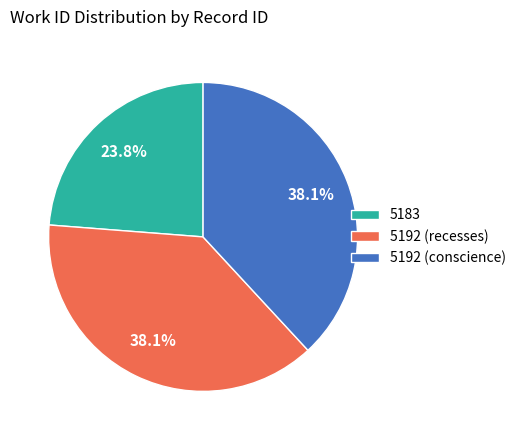

Which has a higher value, 5192 (conscience) or 5183?

5192 (conscience)